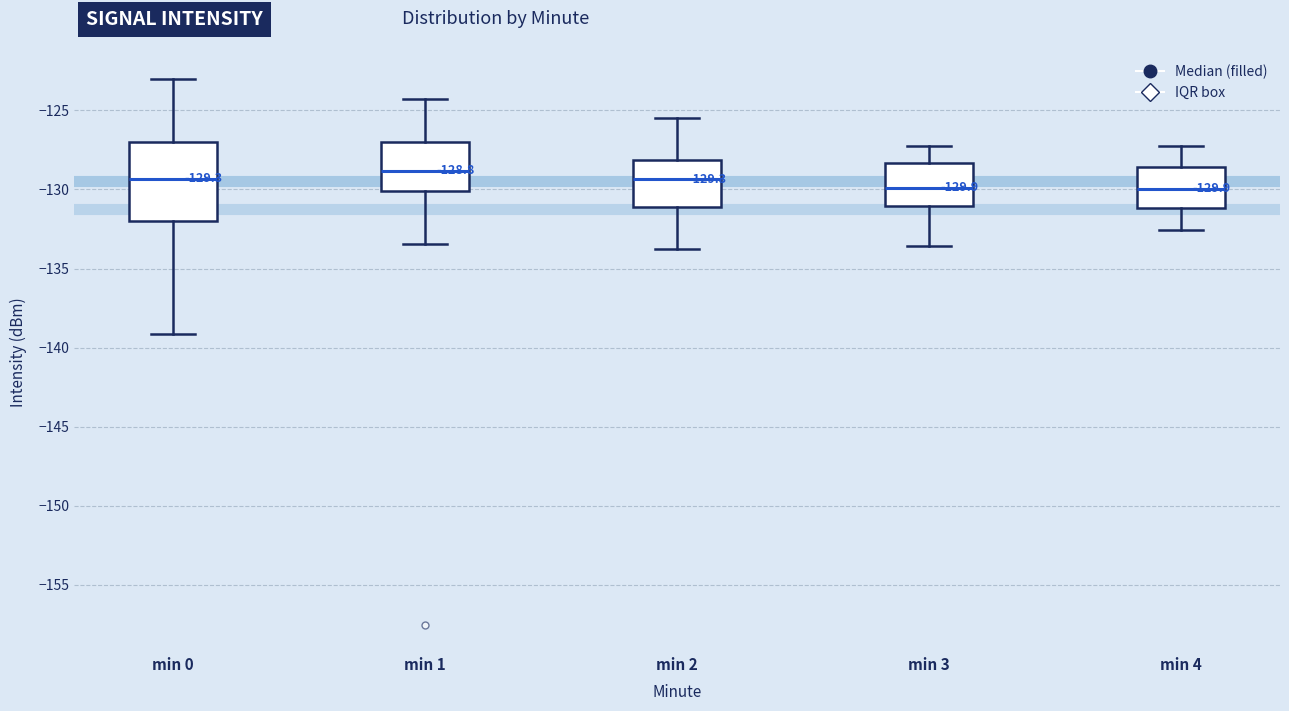

Which box has the highest median line?

min 1